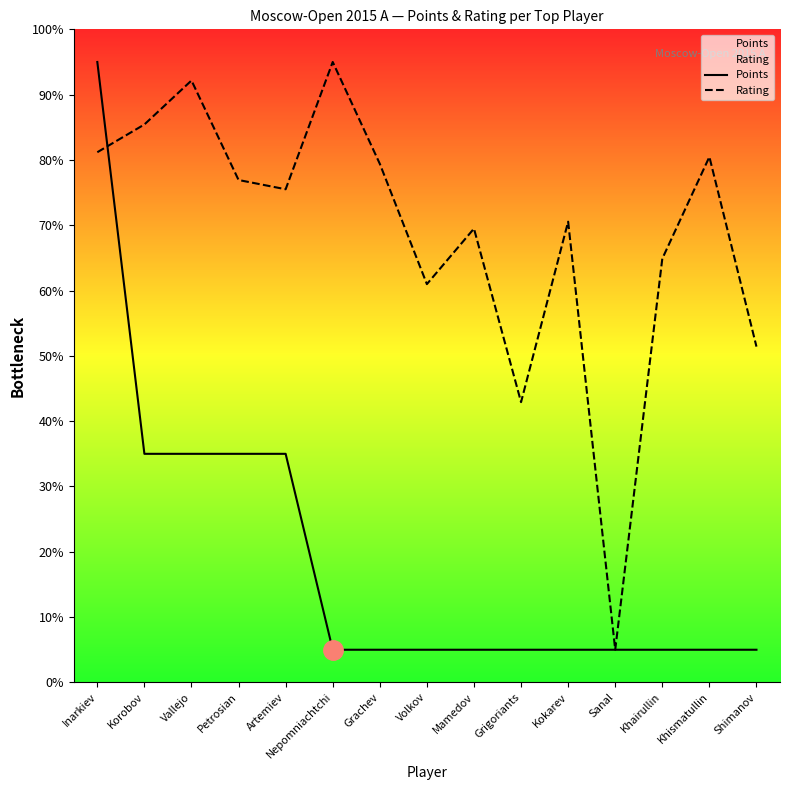

What is the label of the 2nd point from the left?

Korobov